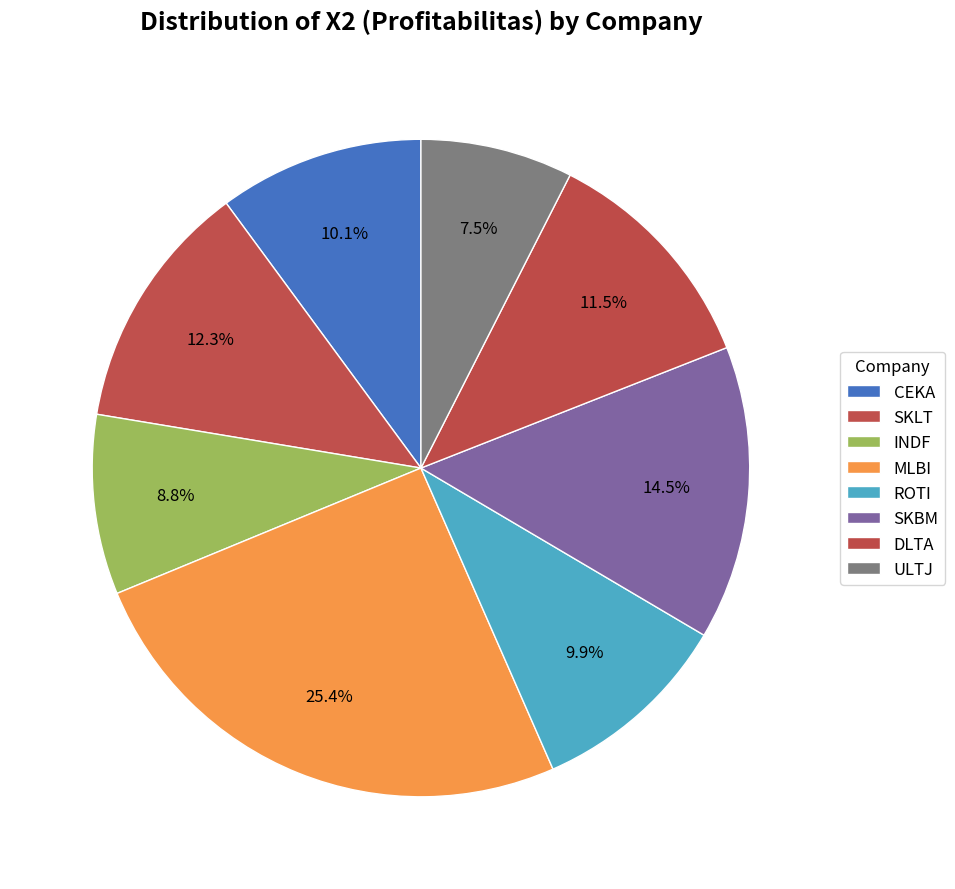

Is there any slice that represents more than half of the pie?

No